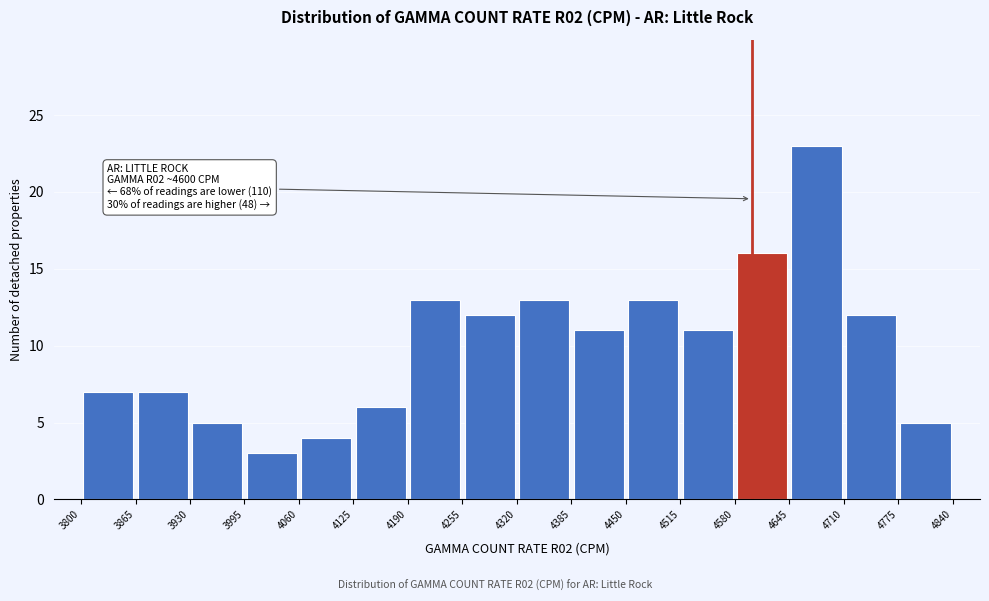

Over which range of the x-axis is the bar tallest?

4645 to 4710